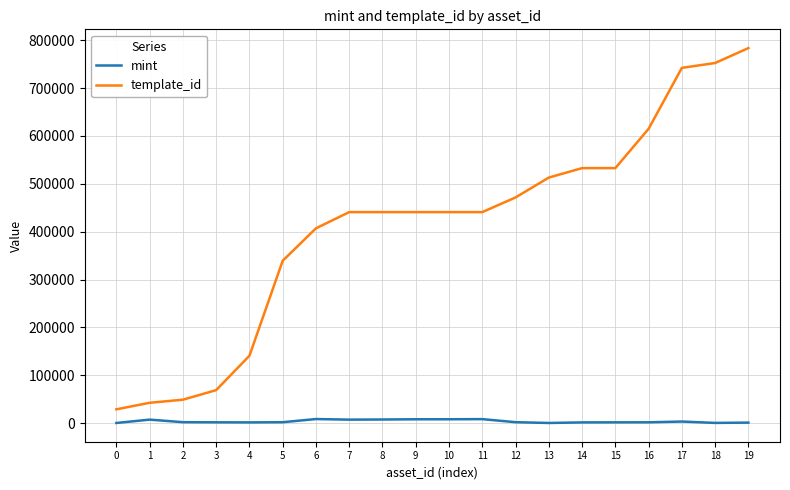

What is the average value of the mint series?

3644